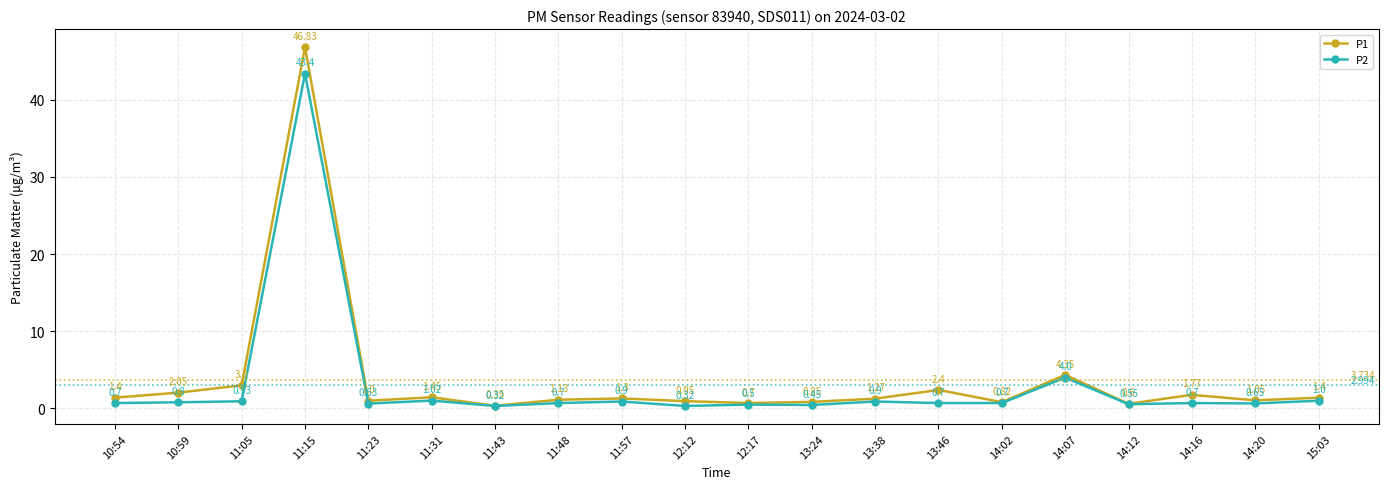

What is the approximate value of P2 at 11:05?

0.9